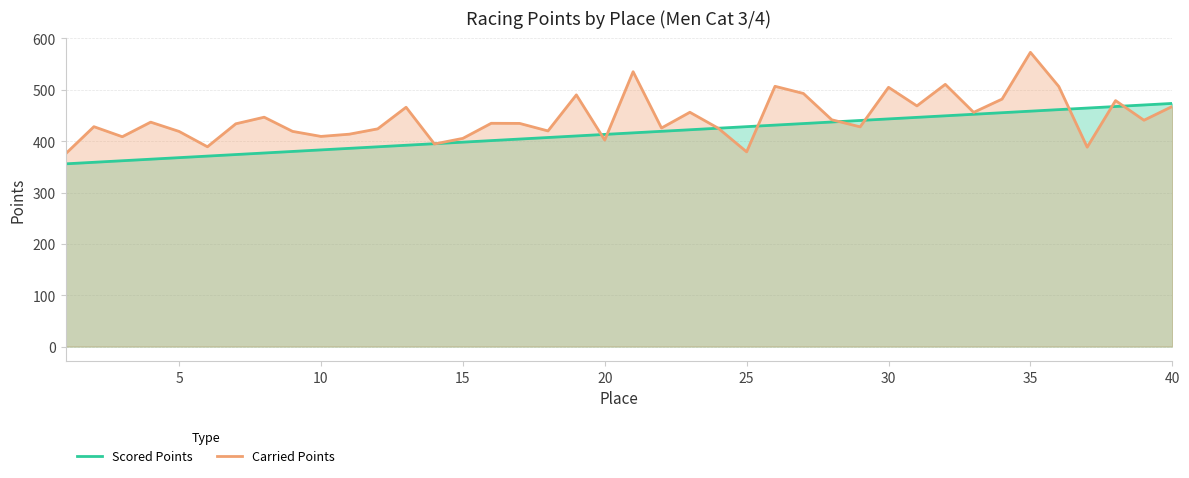

What is the difference between the highest and lowest values at 15?

7.4